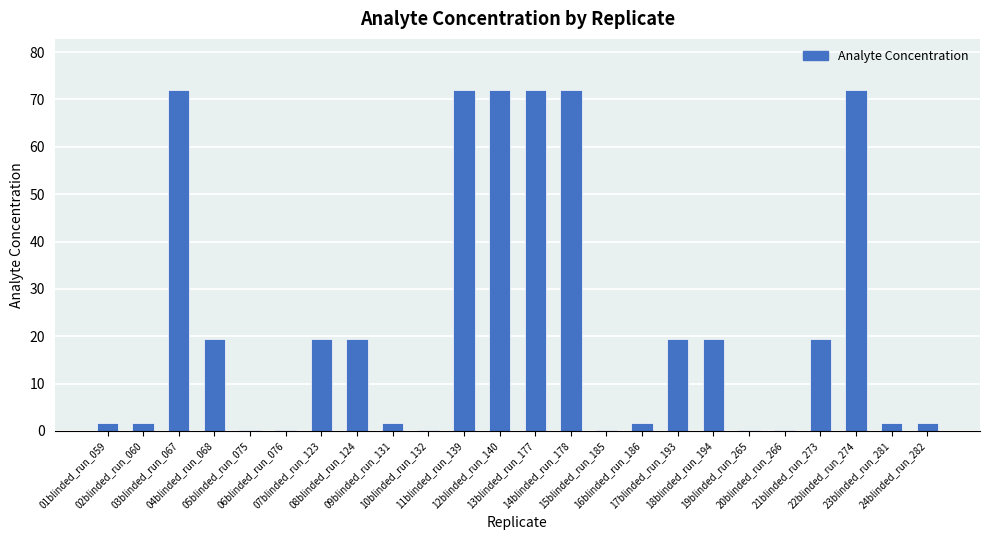

What is the maximum value shown in the chart?

72.0